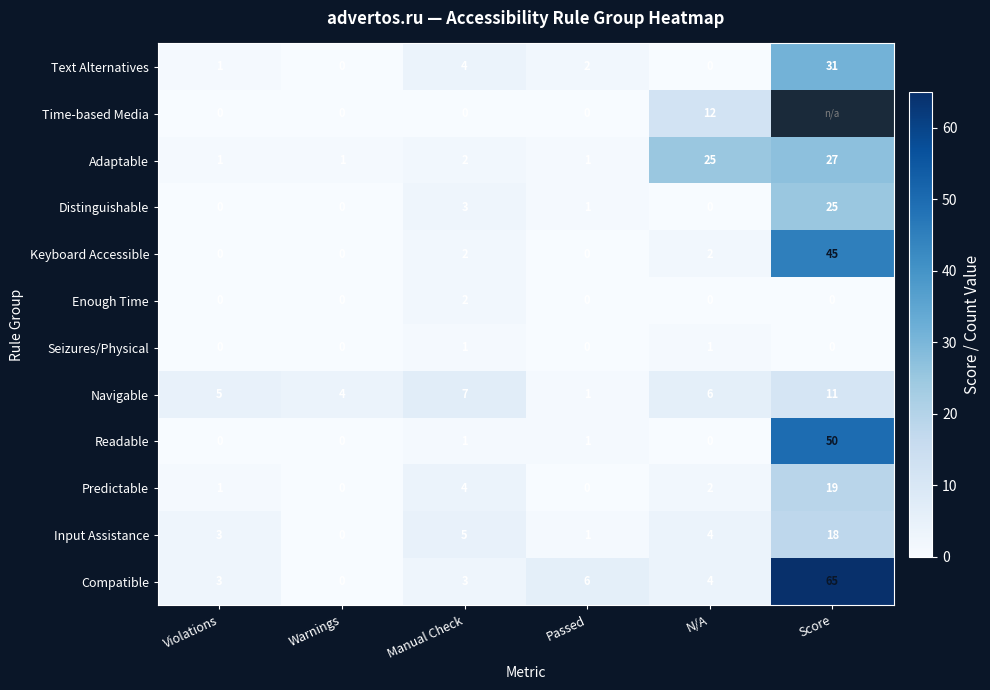

How many Navigable values are between 4 and 7?

4